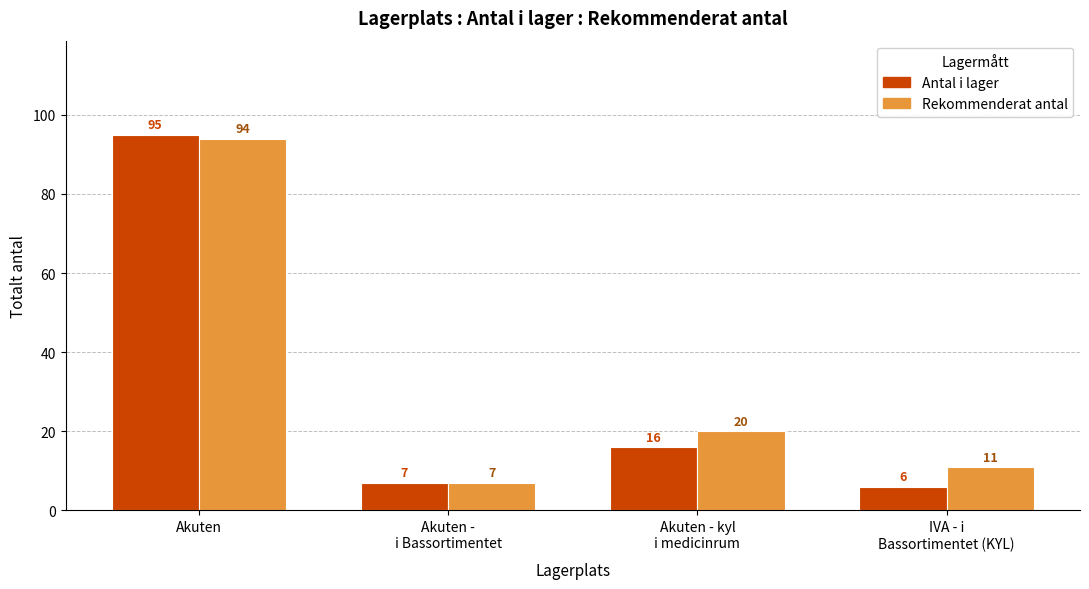

What value does the Antal i lager series have at IVA - i
Bassortimentet (KYL)?

6